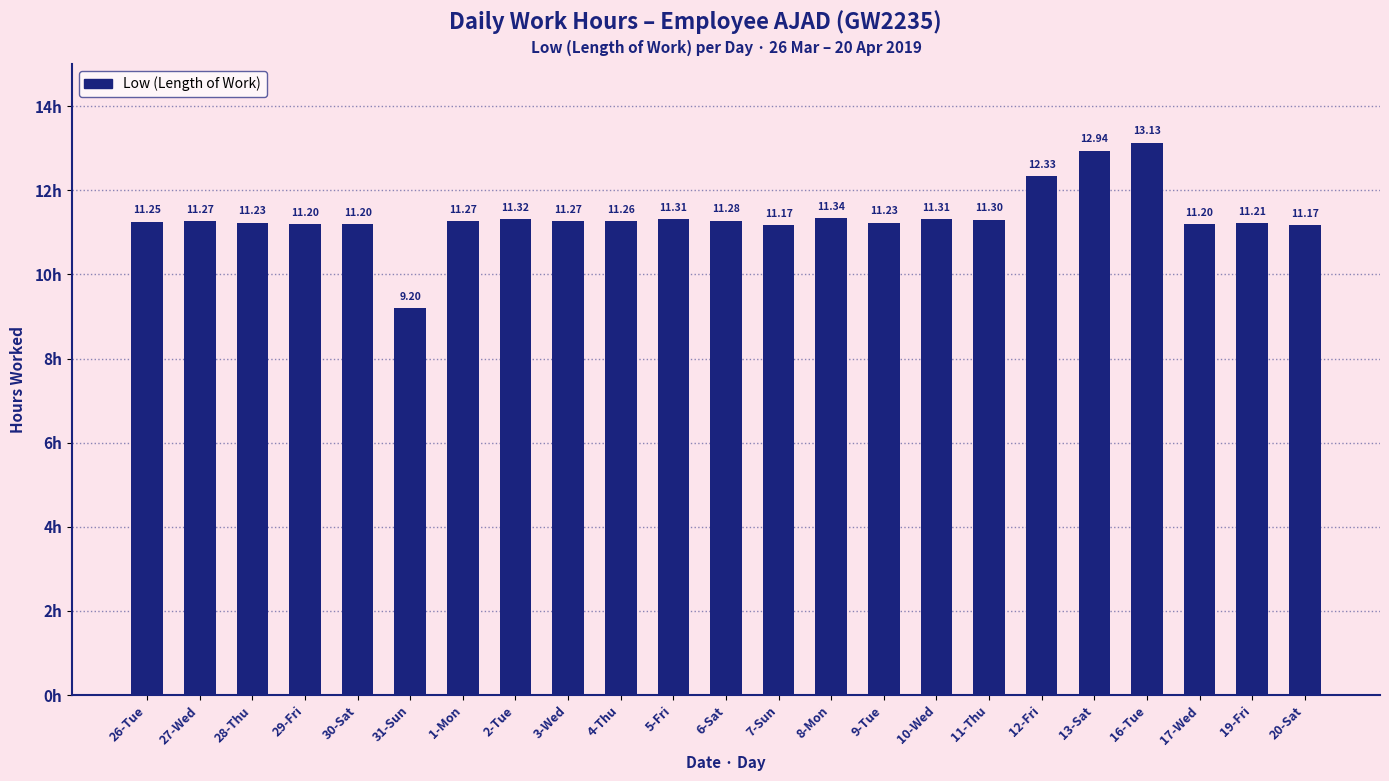

What is the value of the 4th bar from the left?

11.2